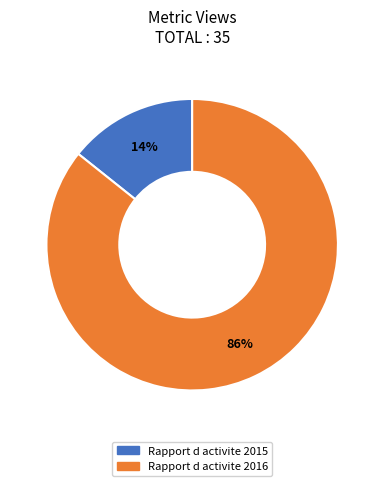

To the nearest percent, what portion does Rapport d activite 2016 represent?

86%